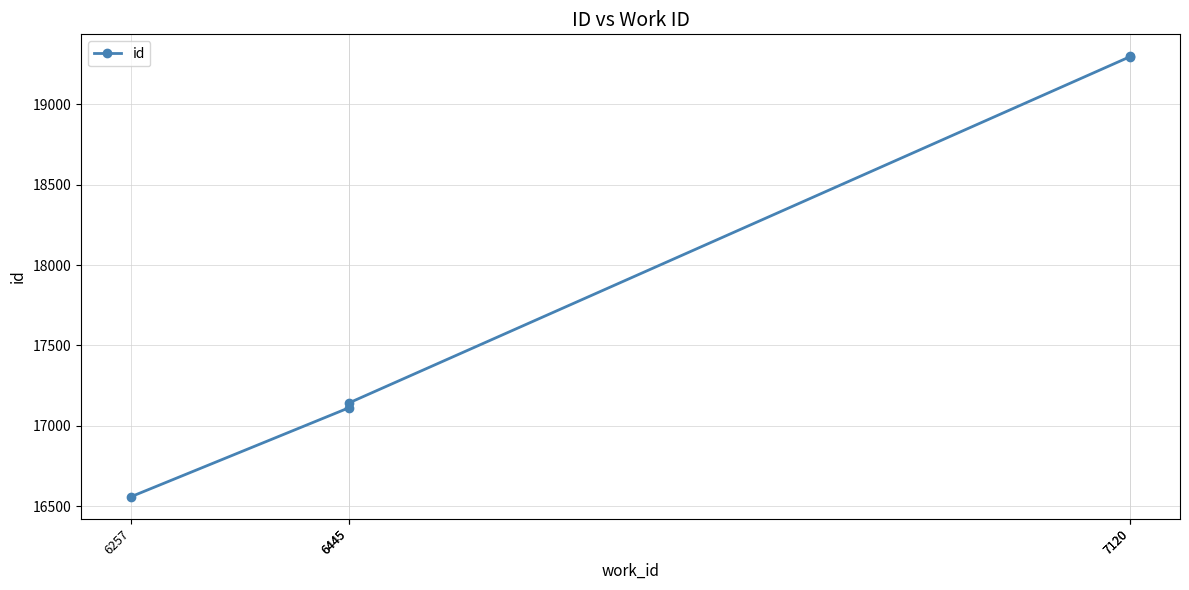

What is the average value?

17881